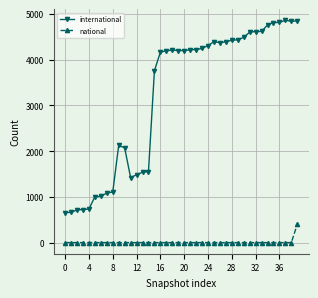

Which series has the largest total across all categories?

international